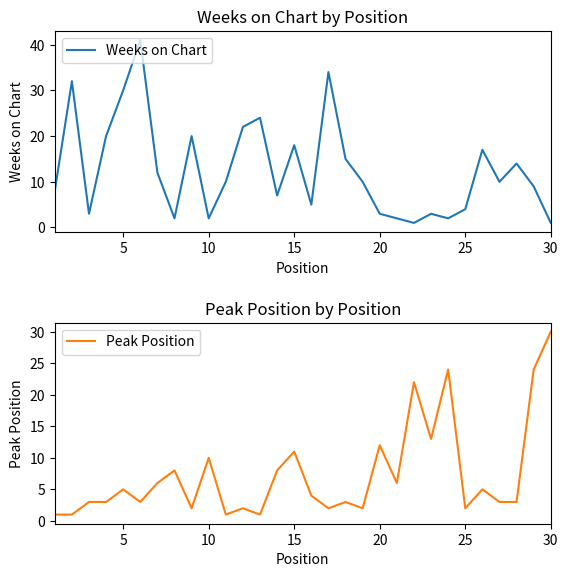

How many categories are shown in the chart?

30